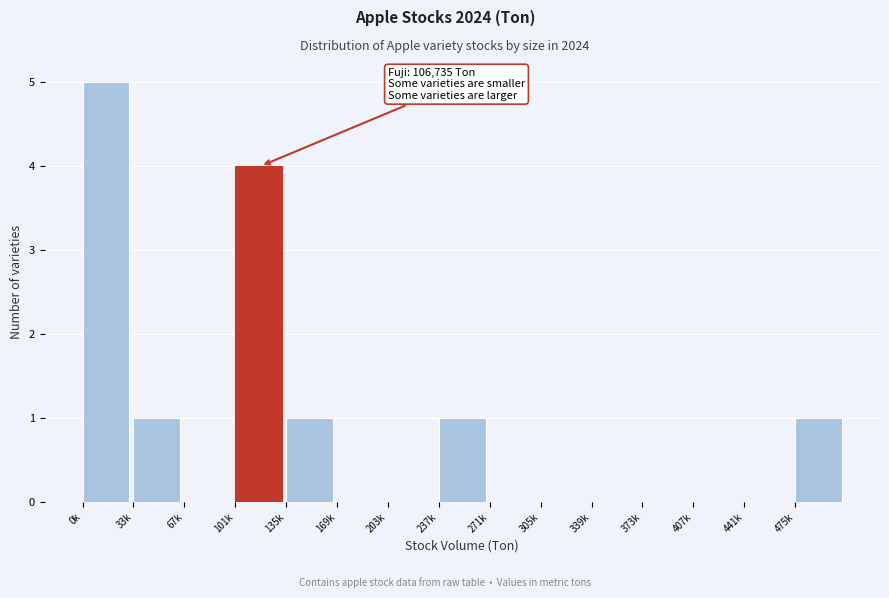

Reading left to right, list all the values displayed in this chart.

0k=5	33k=1	67k=0	101k=4	135k=1	169k=0	203k=0	237k=1	271k=0	305k=0	339k=0	373k=0	407k=0	441k=0	475k=1